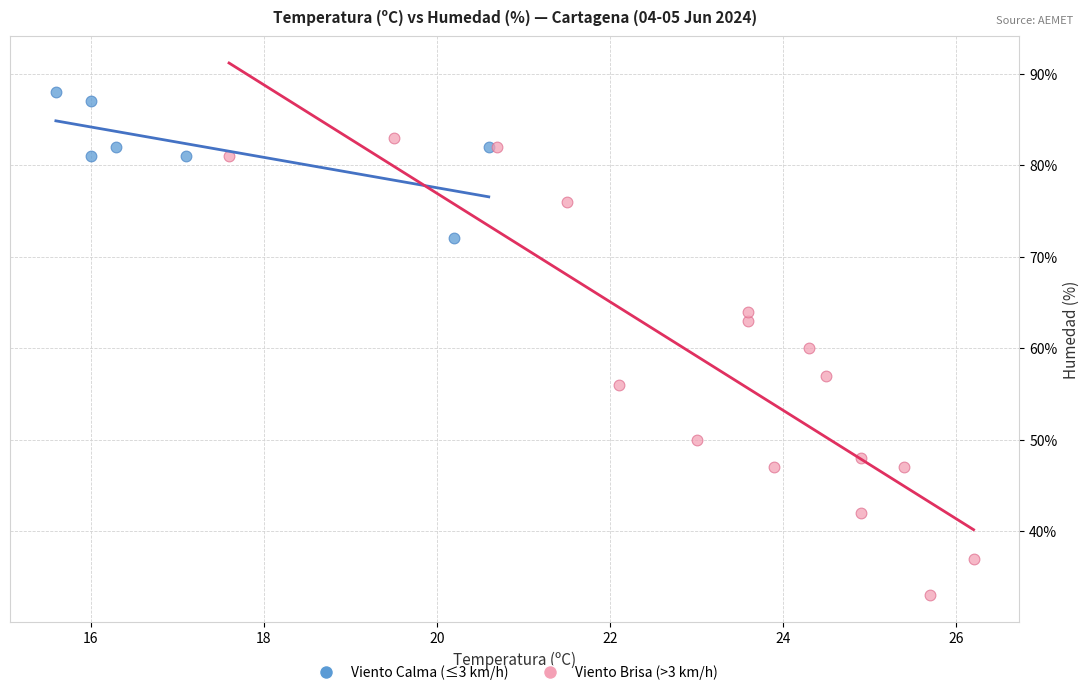

Which series reaches the maximum Y coordinate?

Viento Calma (≤3 km/h)